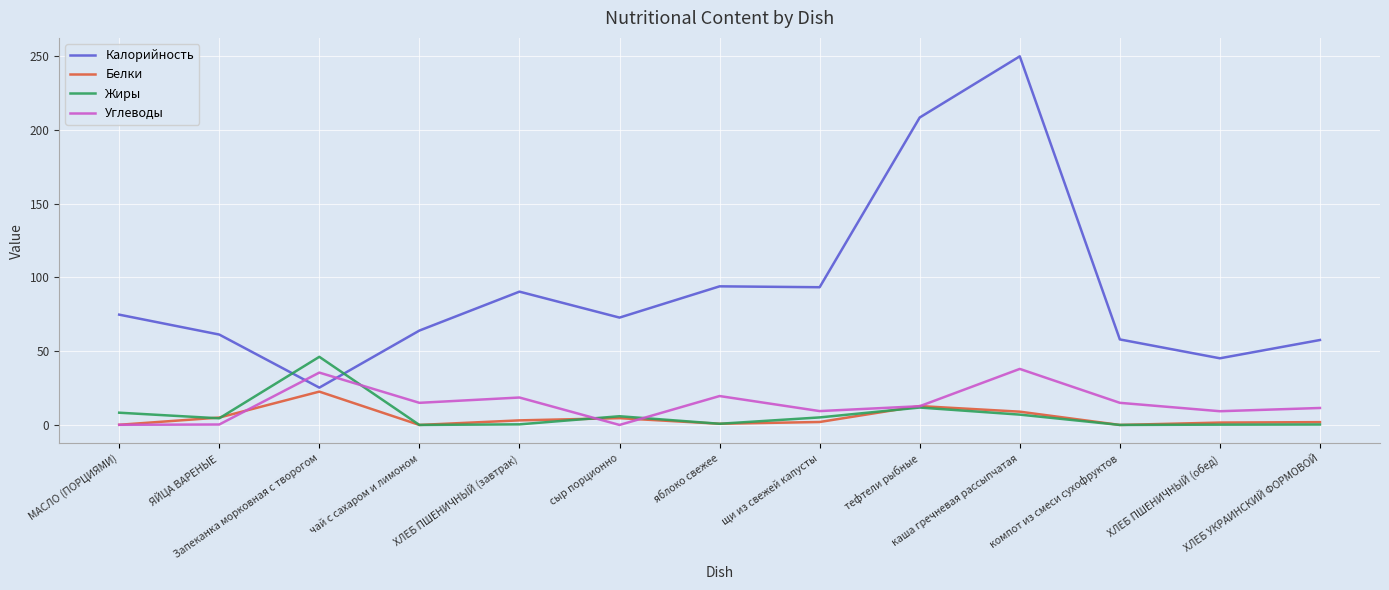

Which category has the highest value across all series?

каша гречневая рассыпчатая